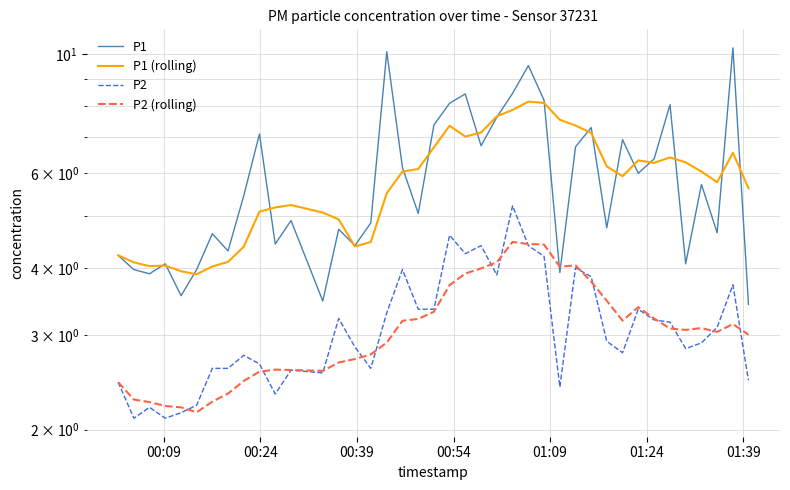

What is the value of the P2 point at the 5th from the left?

2.1